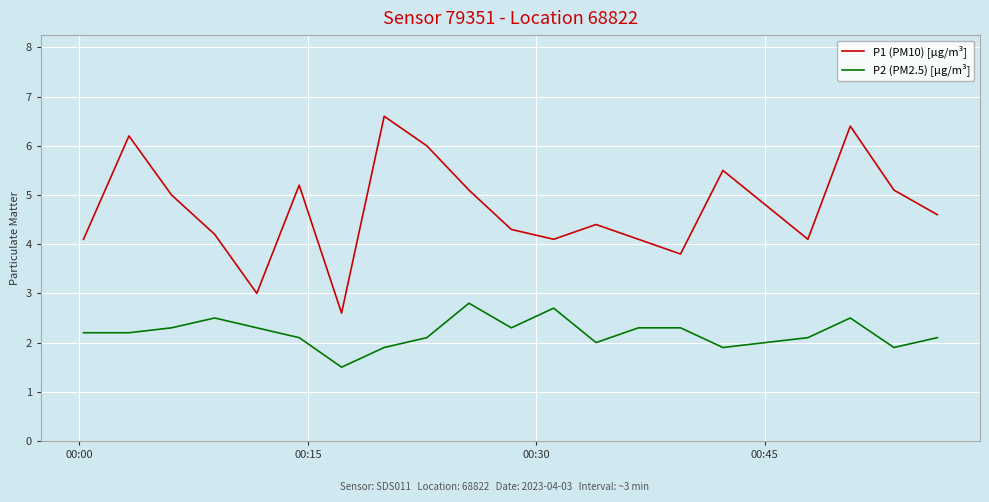

What is the minimum value for P2 (PM2.5) [µg/m³]?

1.5